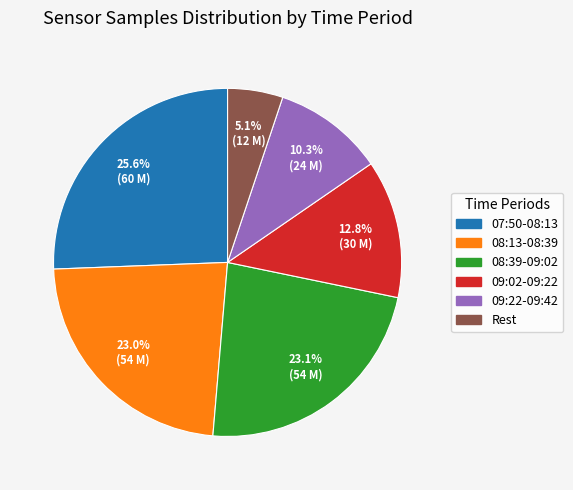

Is there any slice that represents more than half of the pie?

No